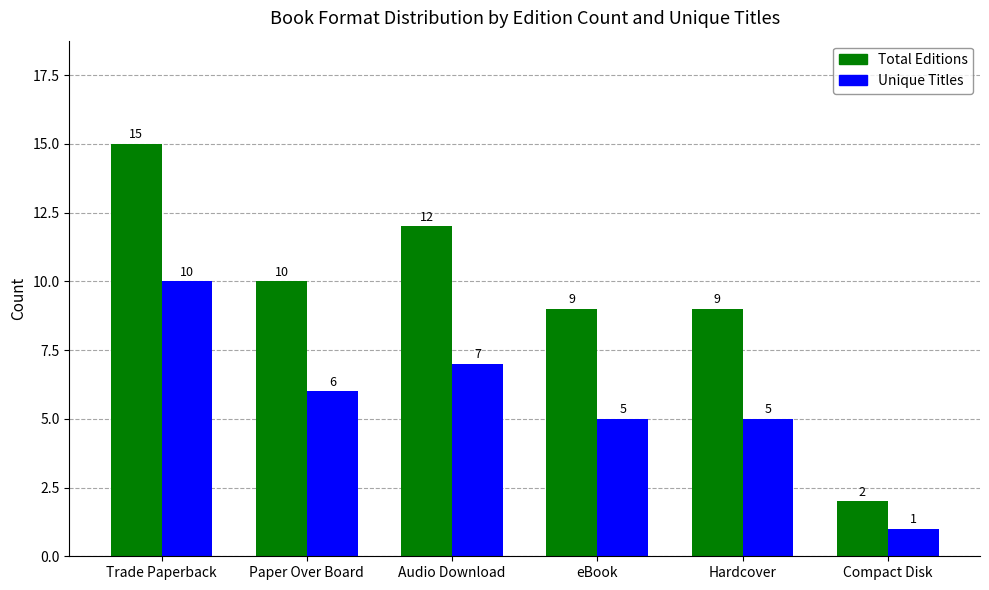

How many bars are there in total?

12